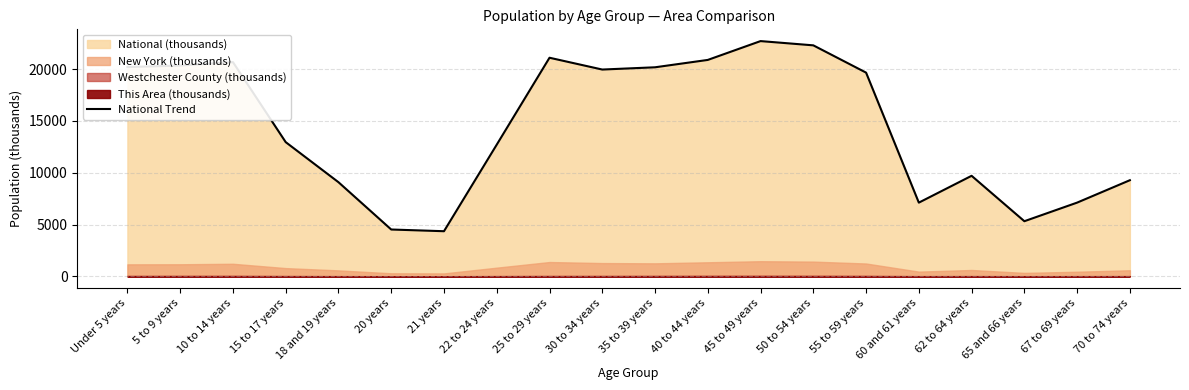

What is the difference between the second highest and minimum values?

17943.8